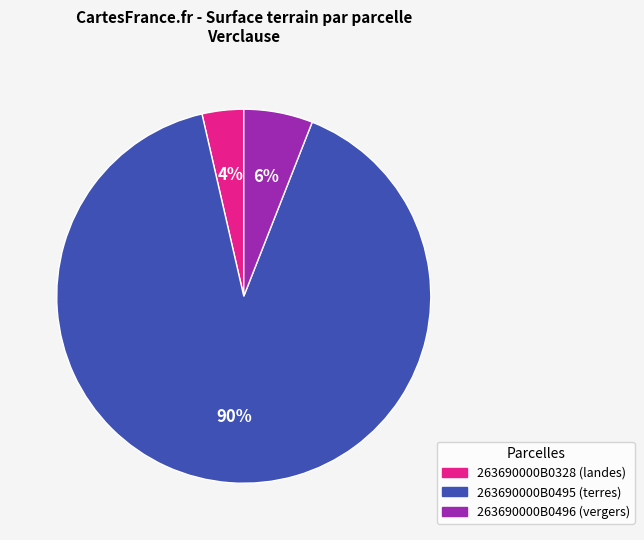

What is the smallest slice in the pie chart?

263690000B0328